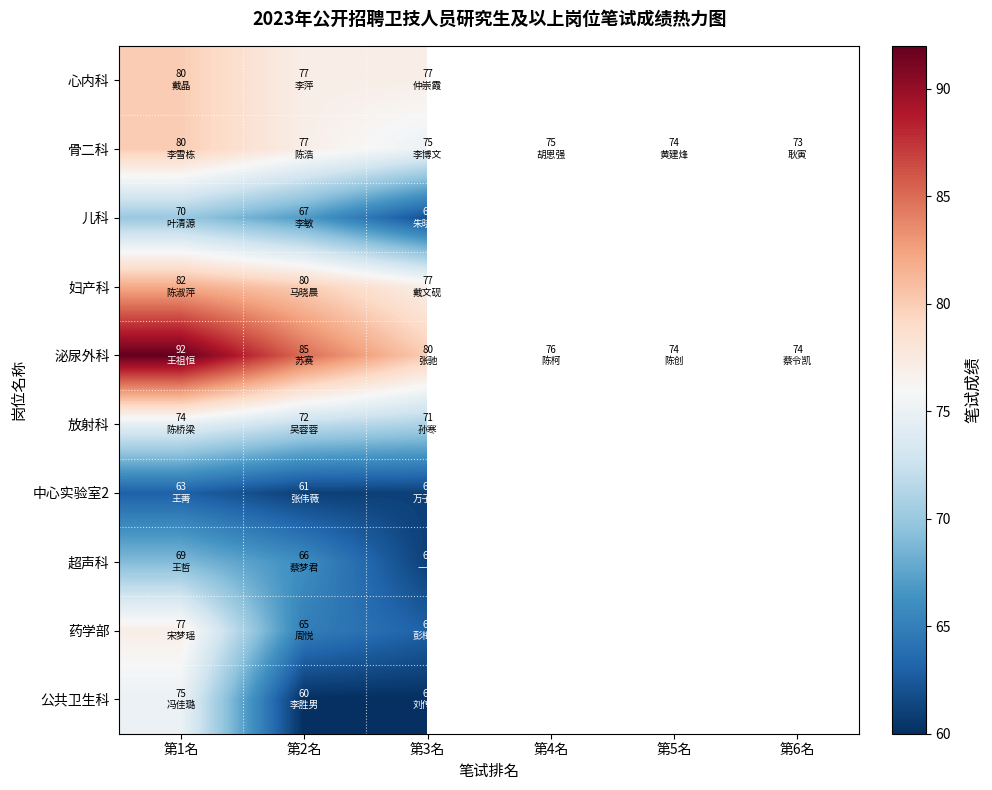

What is the highest value of the 公共卫生科 series?

75.0